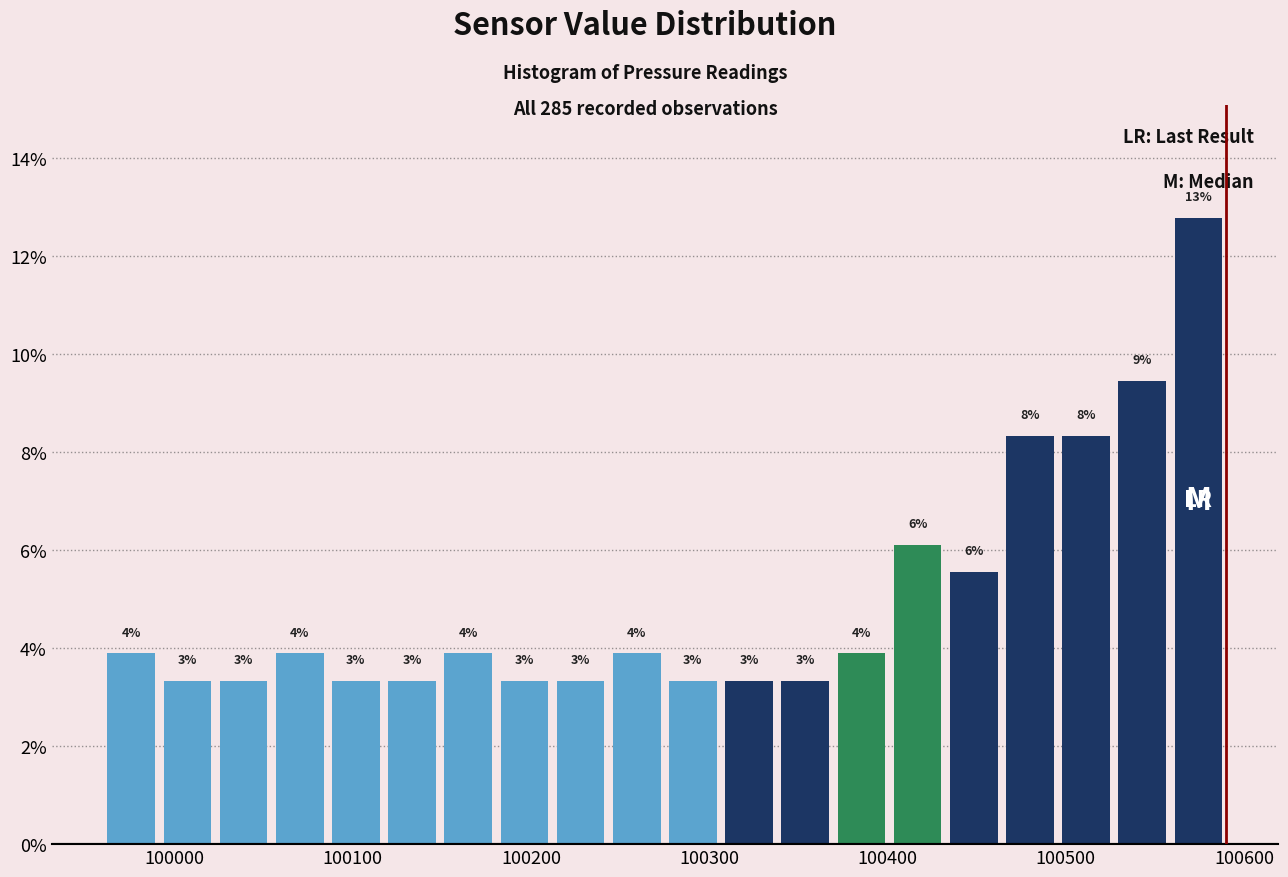

Around what value on the x-axis is the tallest bar? Give the approximate position of its centre, as read against the axis.

100570